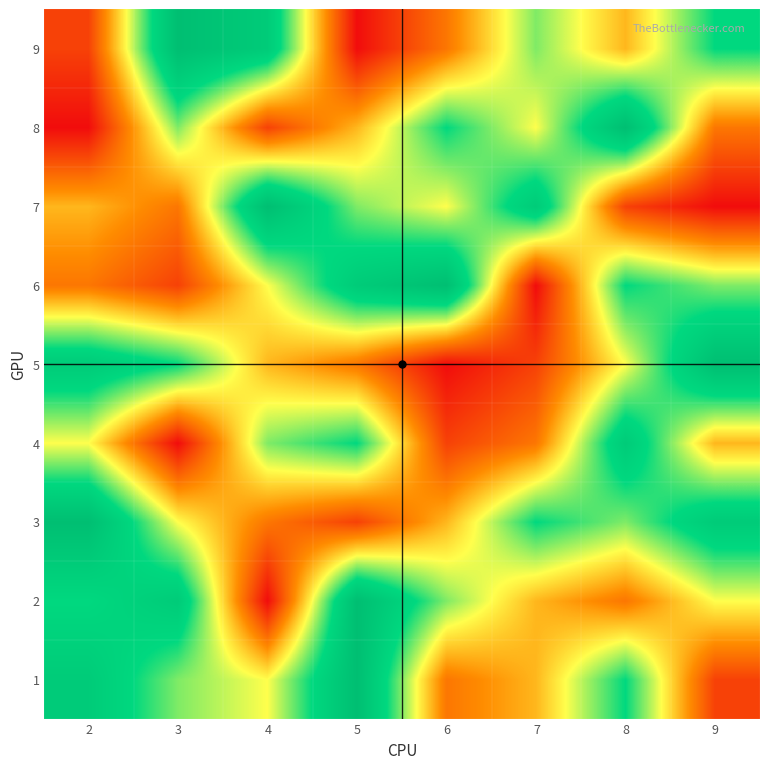

What is the greatest value displayed?

9